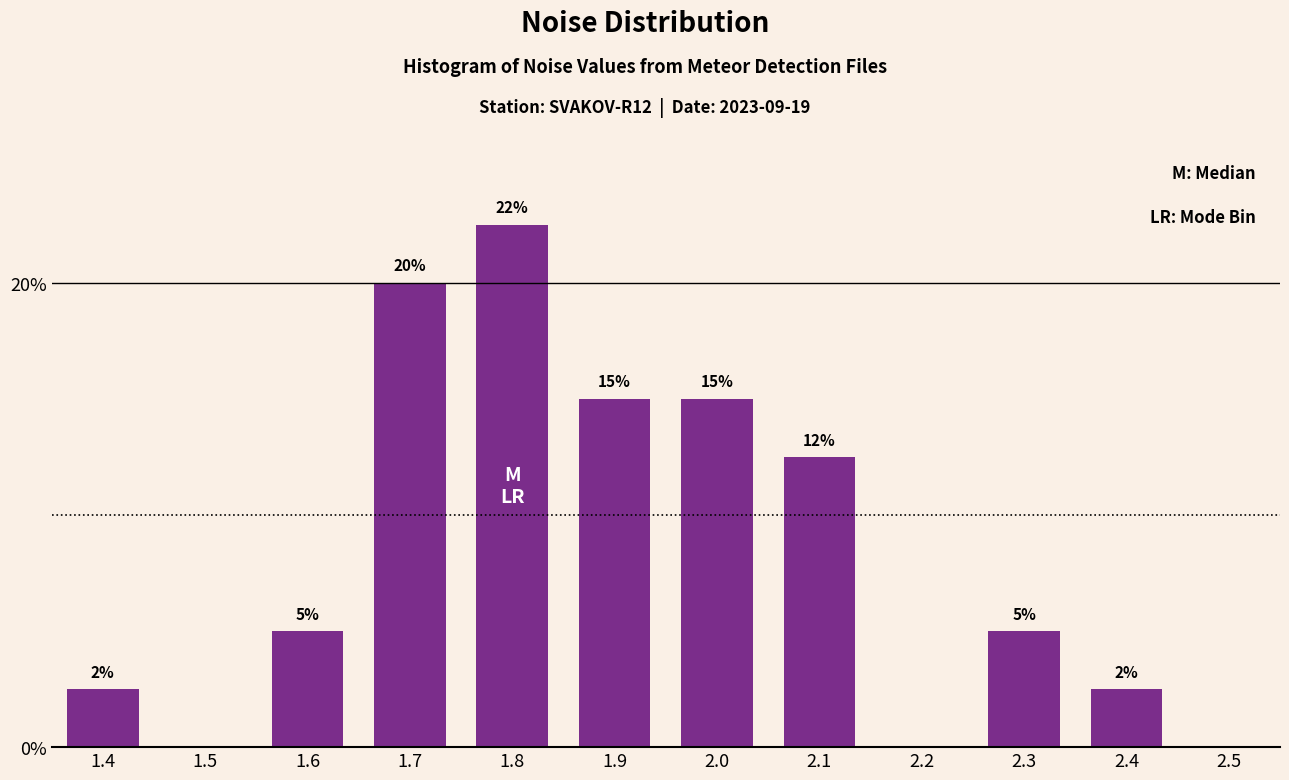

What is the greatest value displayed?

22.5